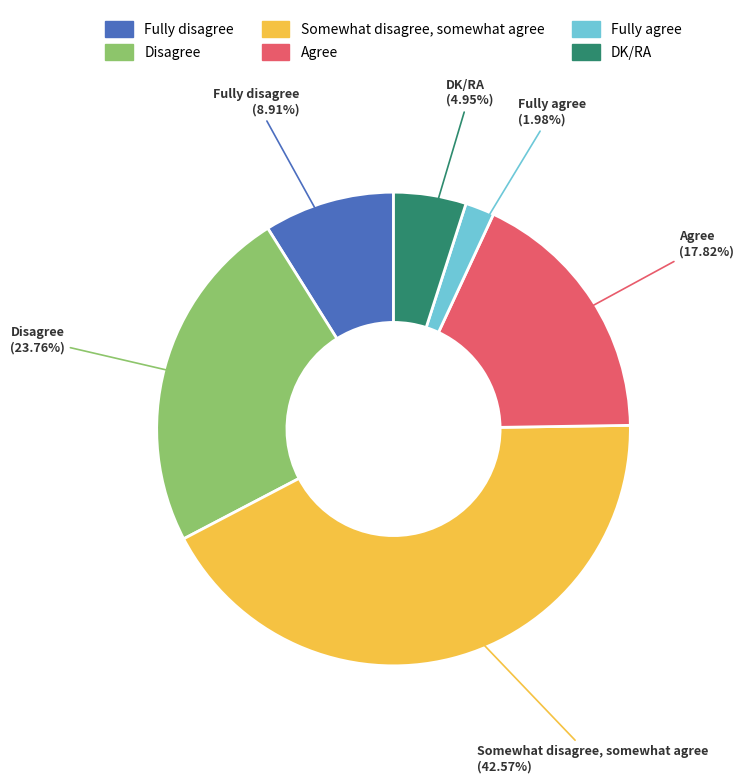

Is the sum of Fully disagree and Fully agree greater than half?

No